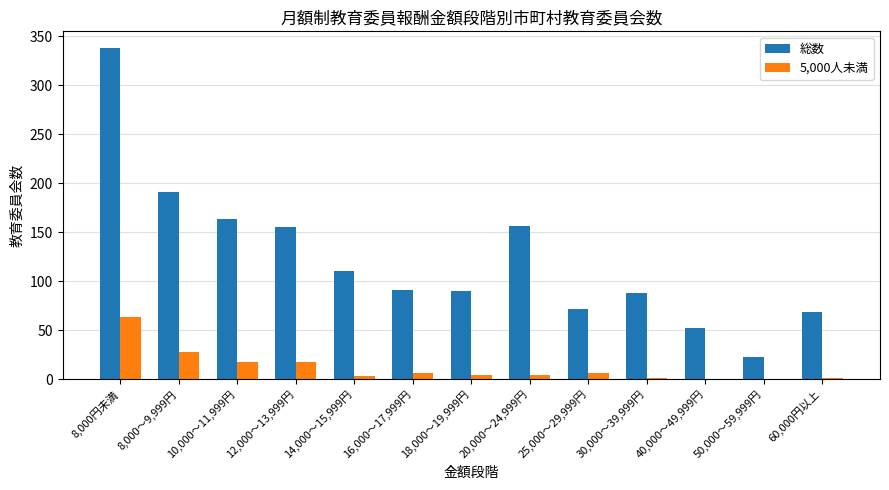

At which label does 総数 reach its peak?

8,000円未満